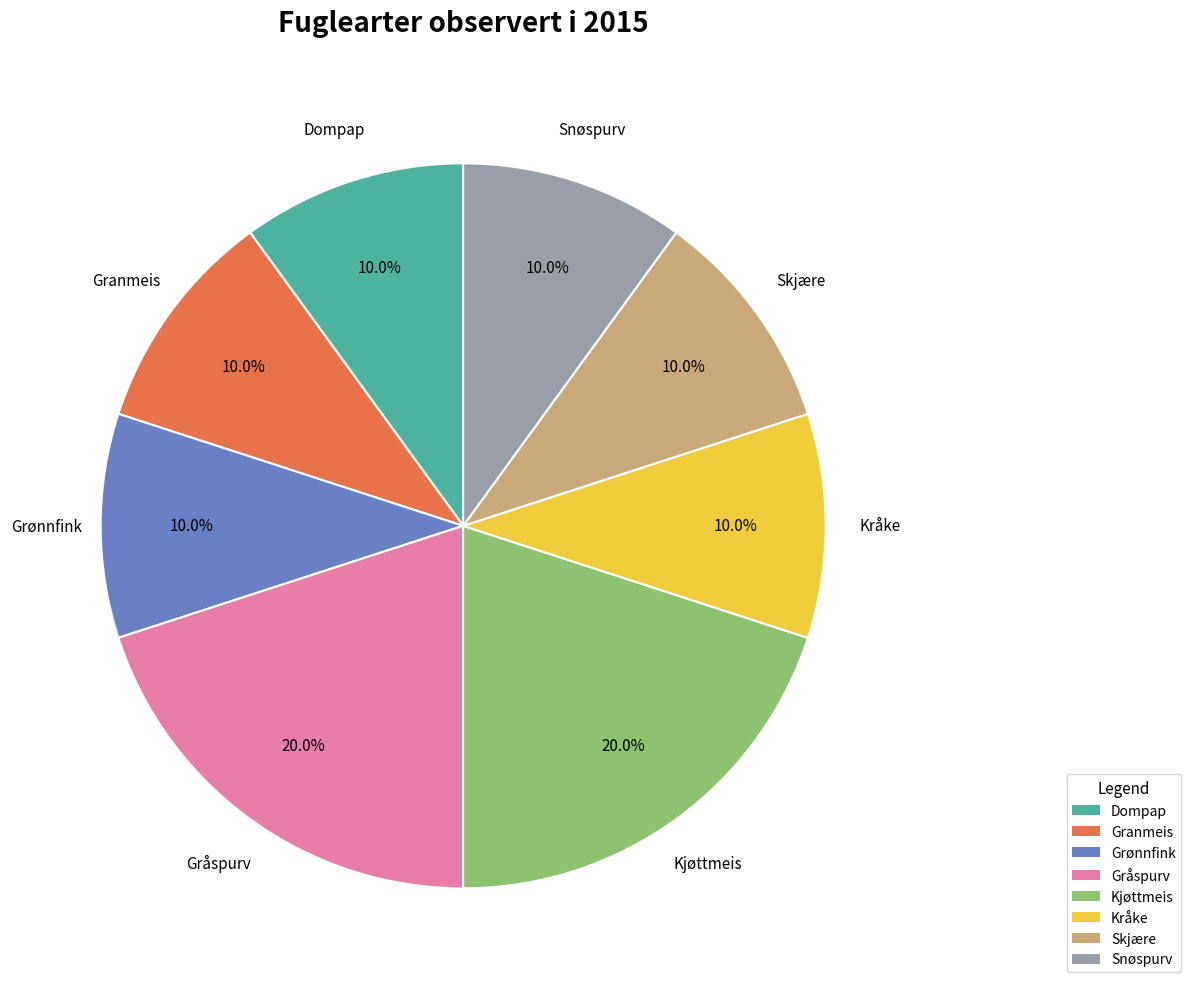

Is there a majority slice in this chart?

No